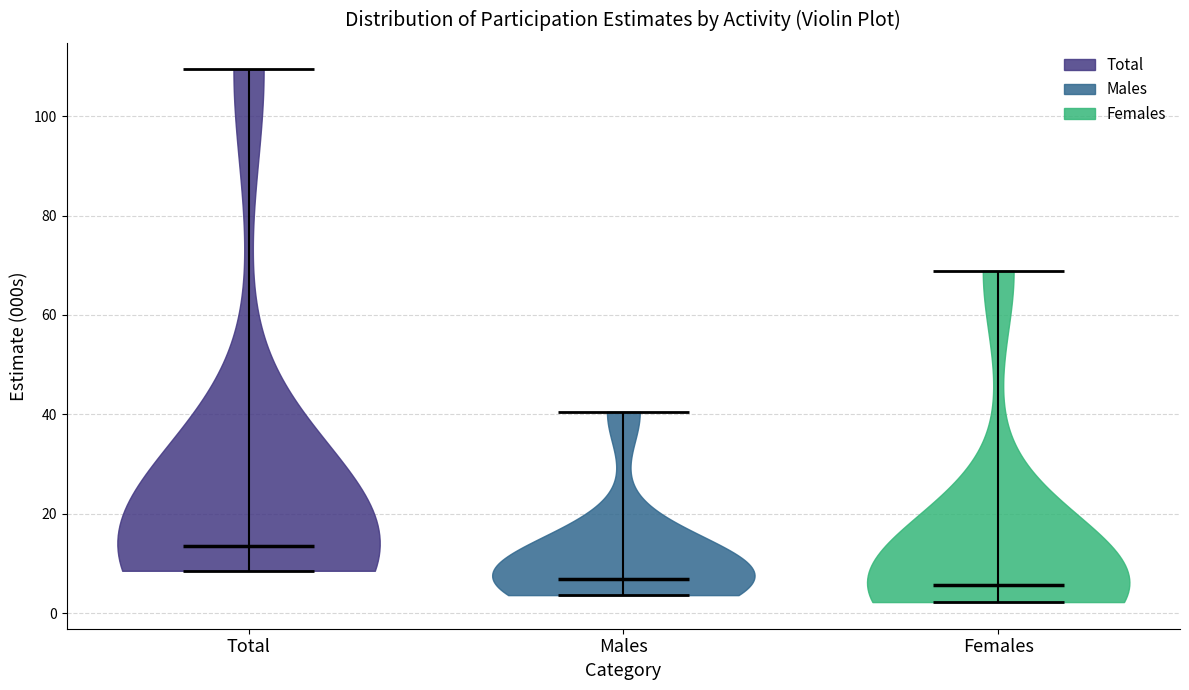

Reading left to right, read every violin against the y-axis: where its median line is, and the lowest and highest points it reaches. The values are not printed on the chart, so give them approximately, as read against the axis.

Total: median line 14, lowest point 8, highest point 110
Males: median line 6, lowest point 4, highest point 40
Females: median line 6, lowest point 2, highest point 68